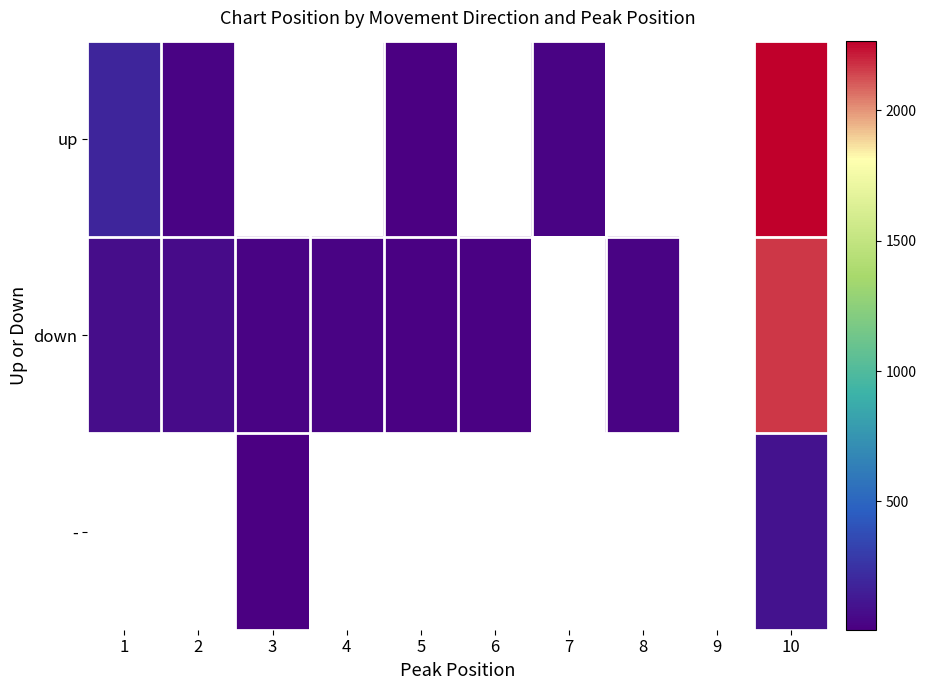

Which category has the highest value across all series?

10